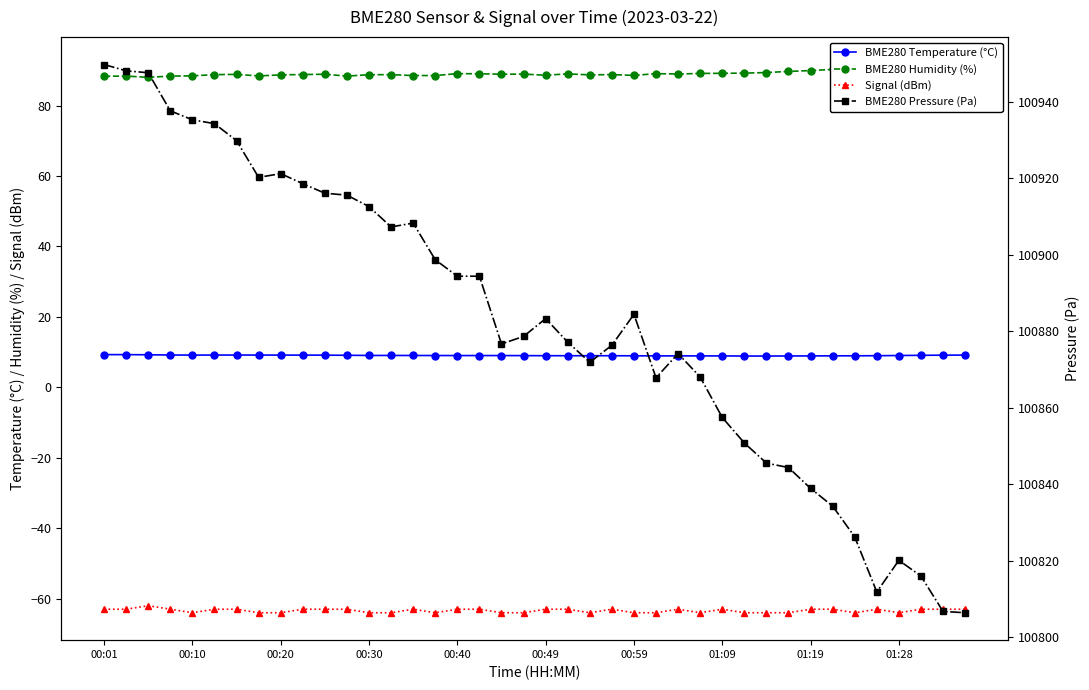

What is the smallest value displayed?

-64.0